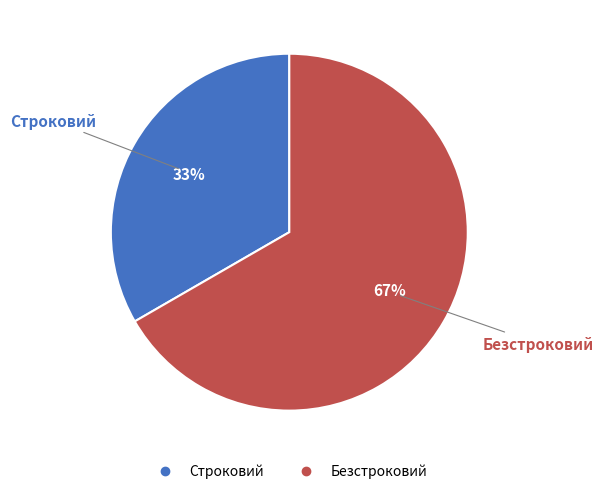

Between Безстроковий and Строковий, which is larger?

Безстроковий